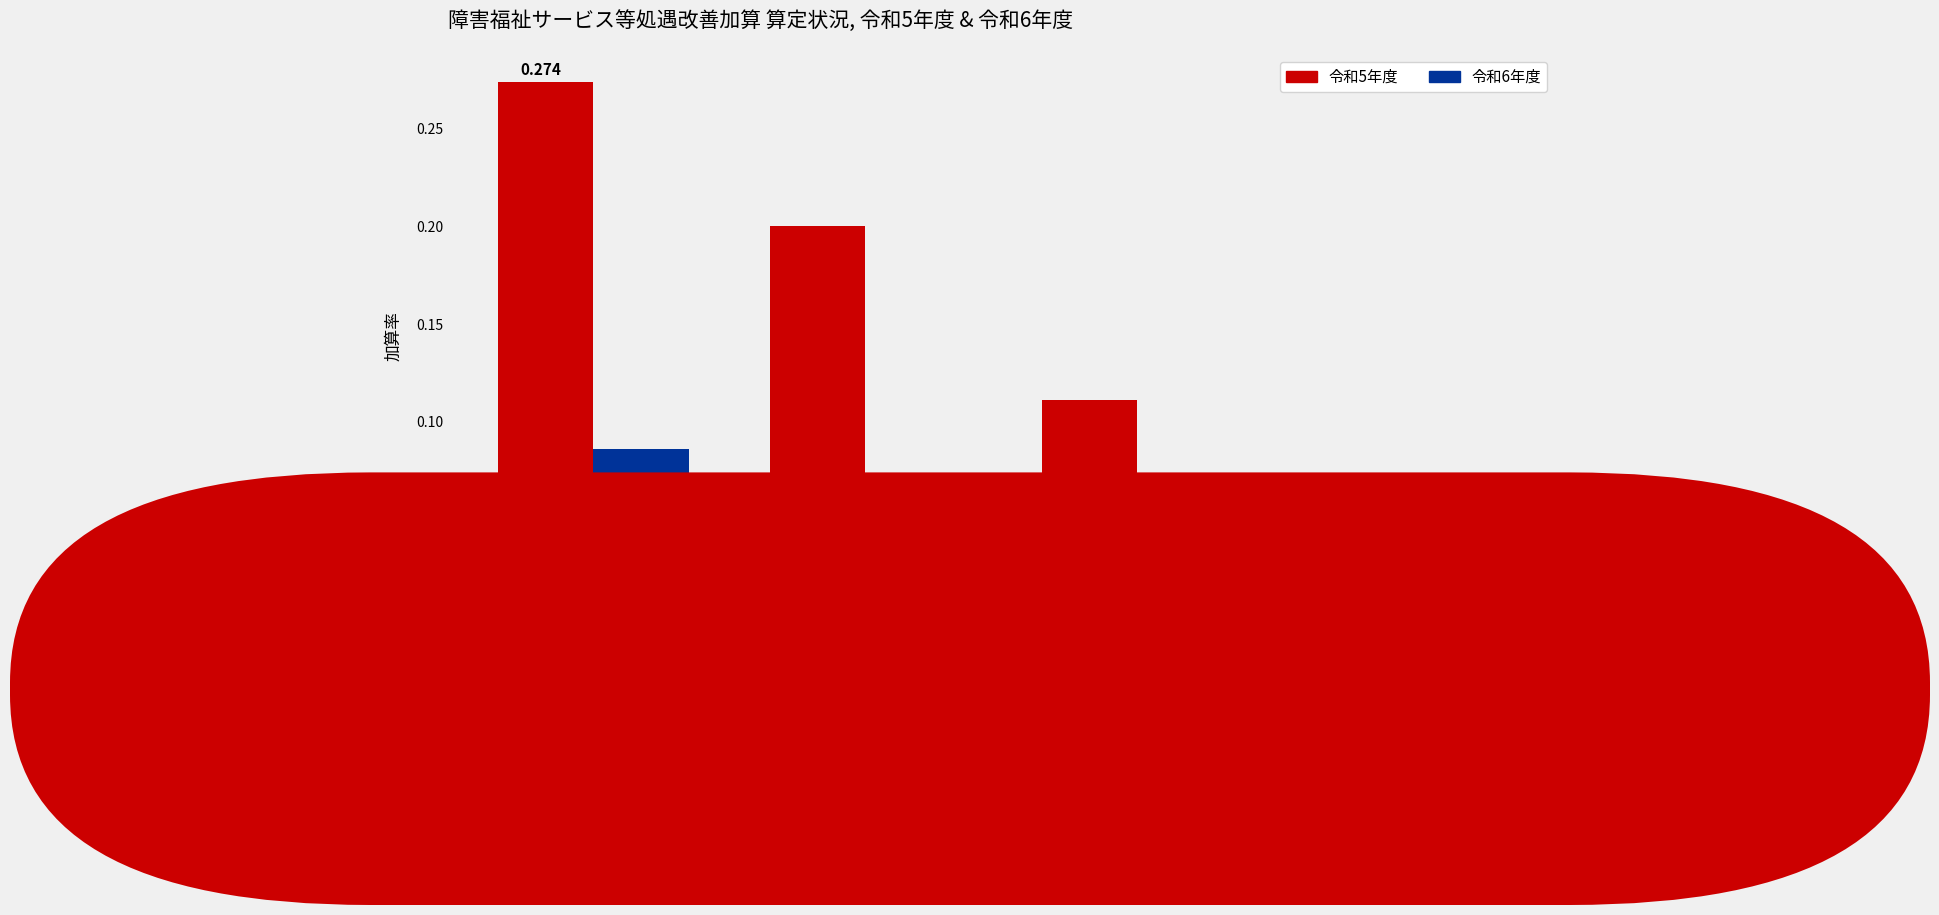

Where is 令和6年度 nearest to the value 0?

特定
加算Ⅰ